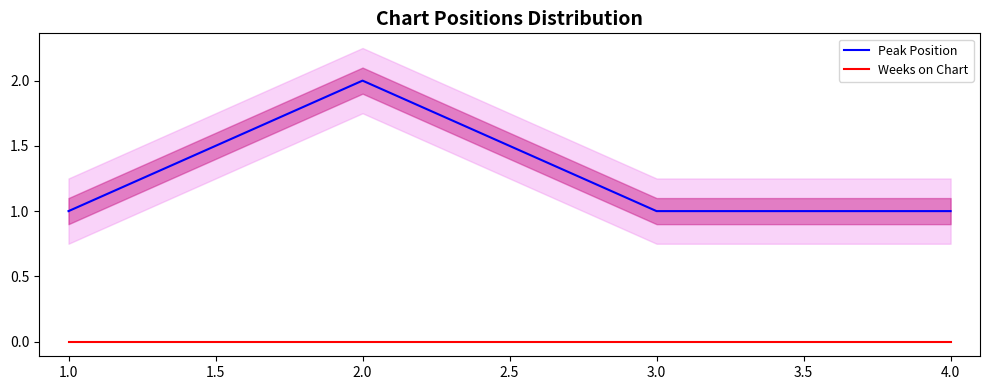

True or false: Weeks on Chart and Peak Position intersect in this chart.

False